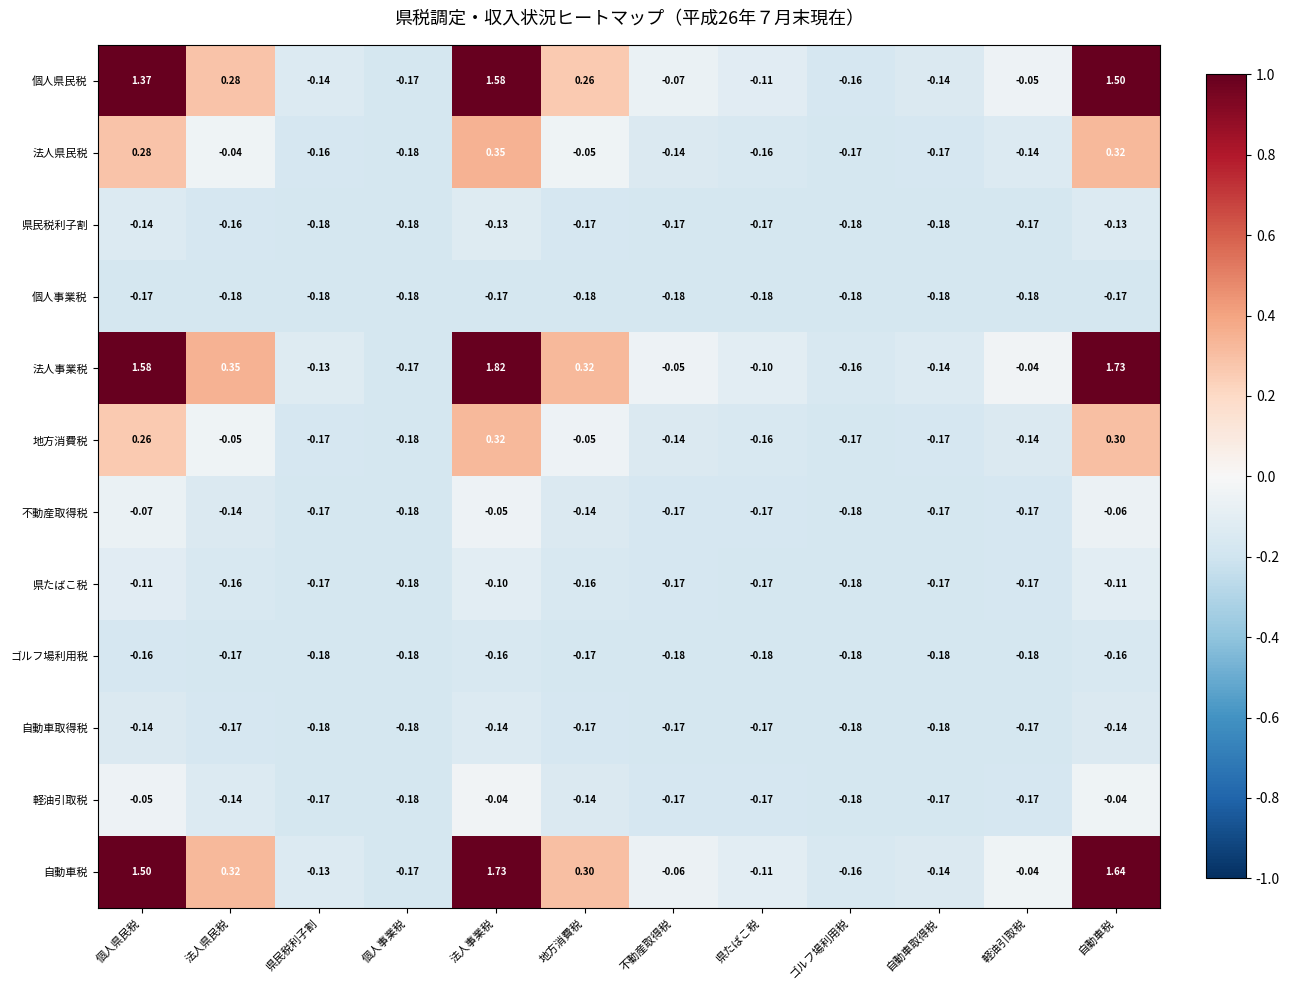

Which series has the largest total across all categories?

法人事業税